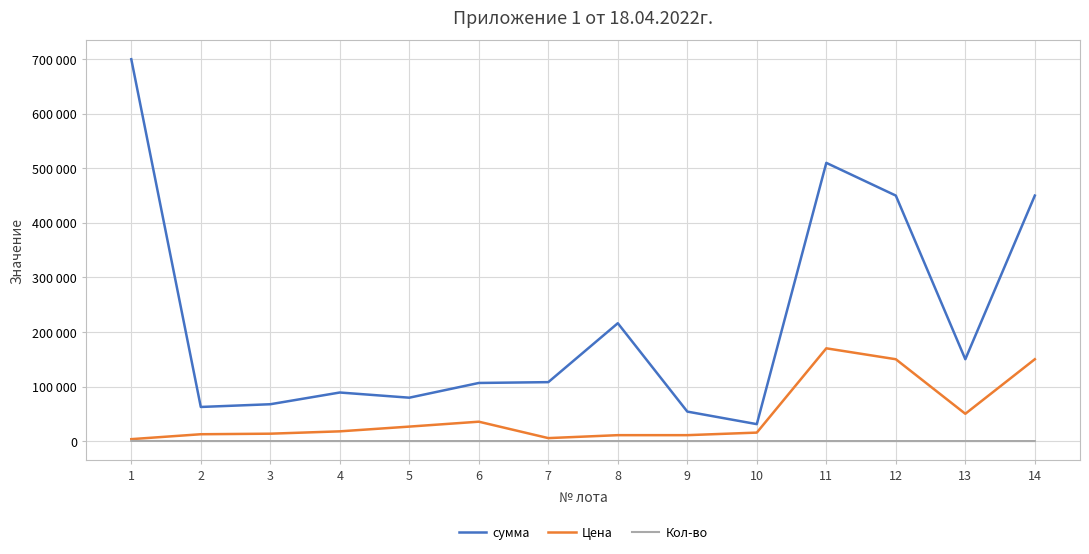

Is this an area chart (filled region under the line)?

No